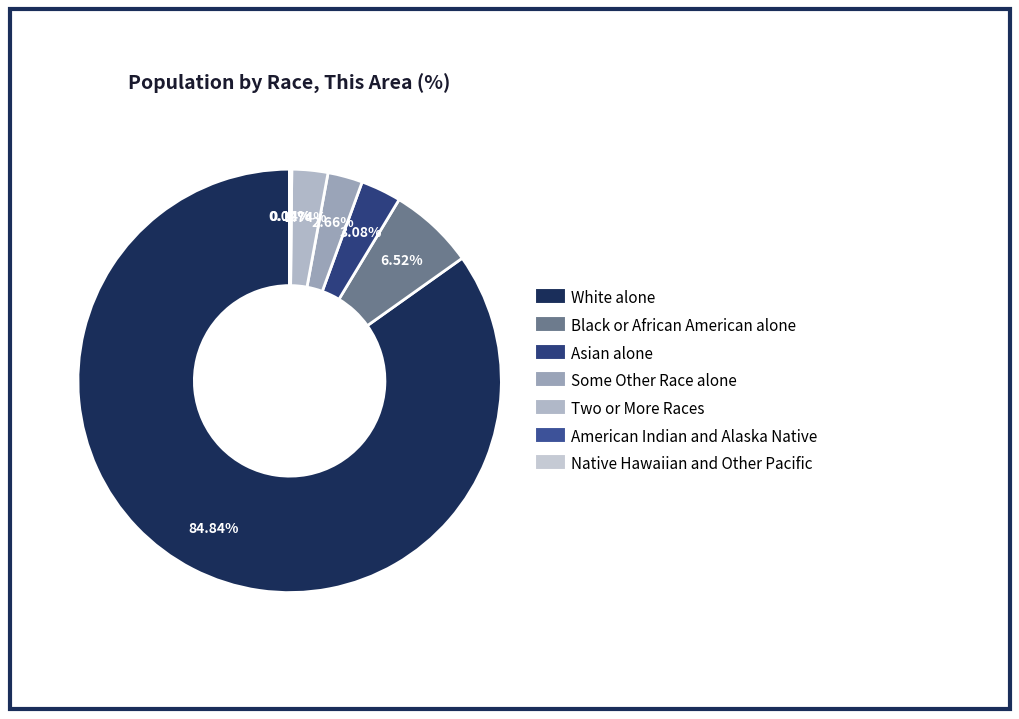

Is it true that Two or More Races is 3% of the pie?

True